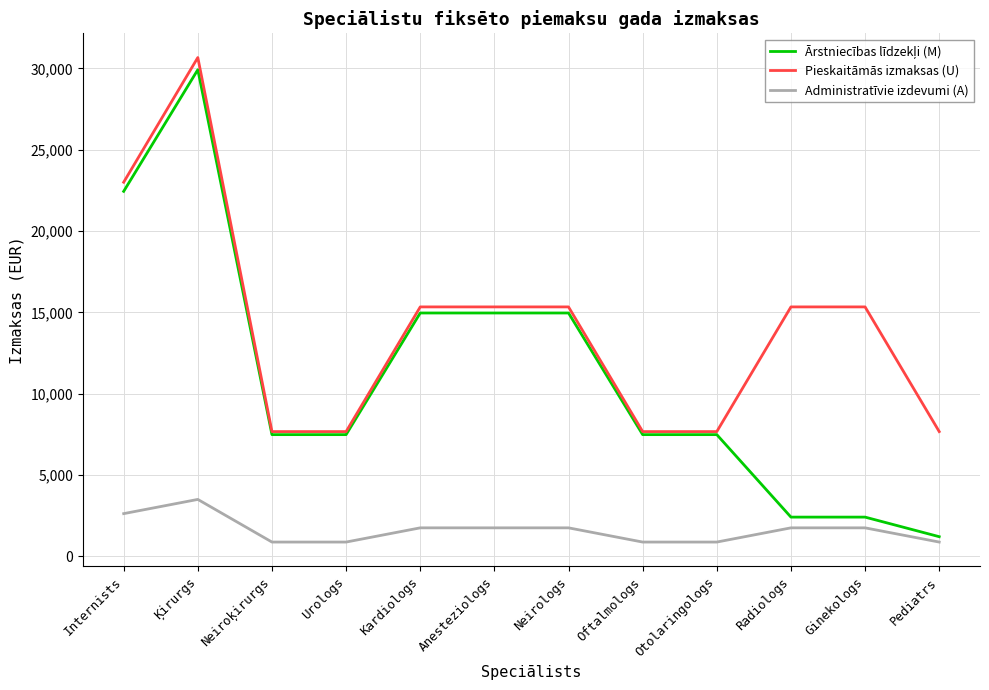

True or false: Administratīvie izdevumi (A) and Pieskaitāmās izmaksas (U) intersect in this chart.

False